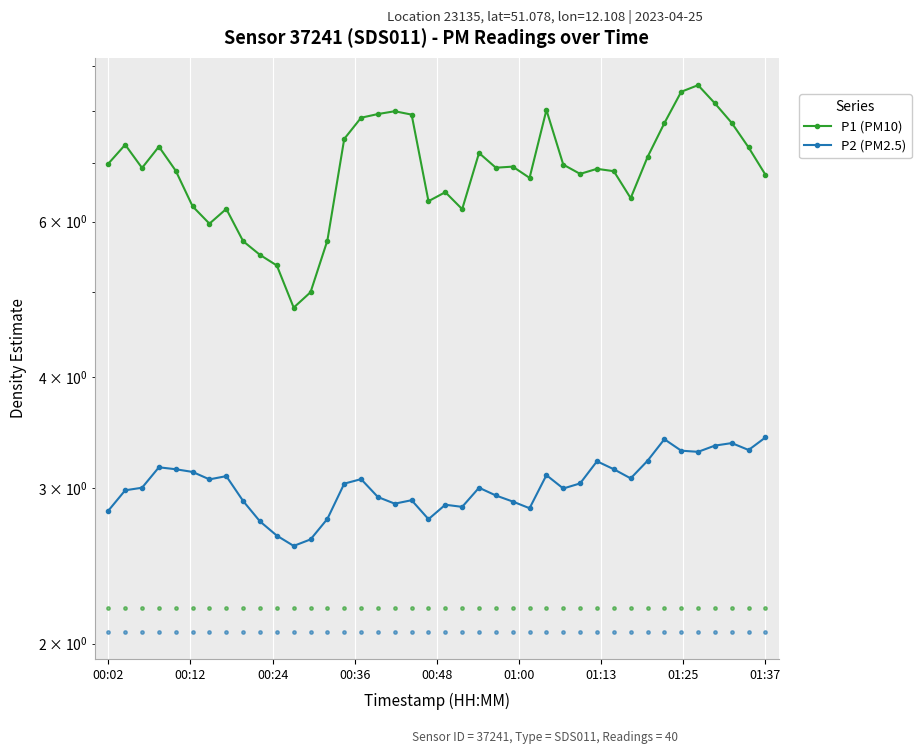

Which series has the widest spread of Y values?

P1 (PM10)